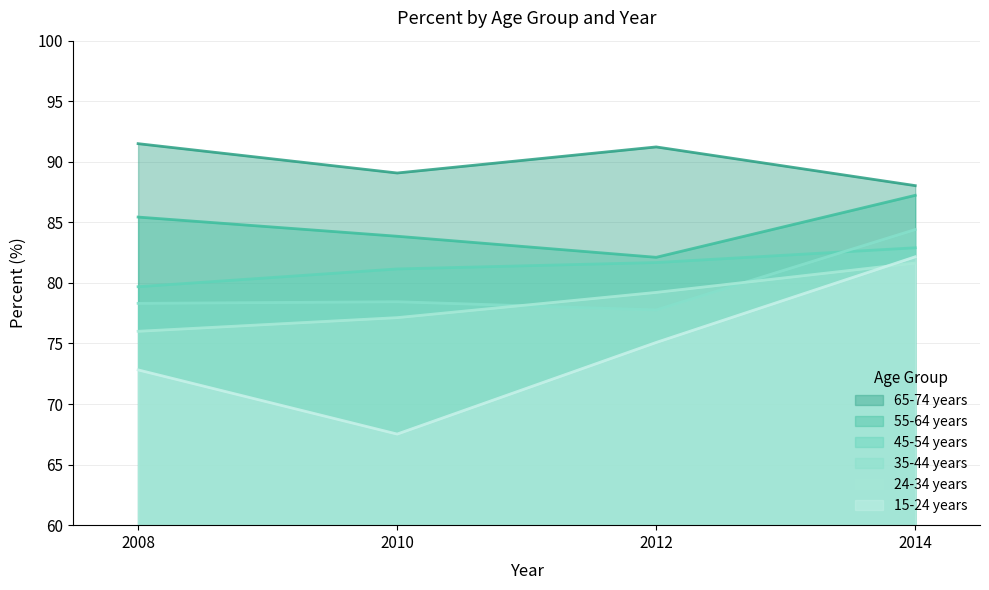

True or false: 65-74 years and 15-24 years intersect in this chart.

False